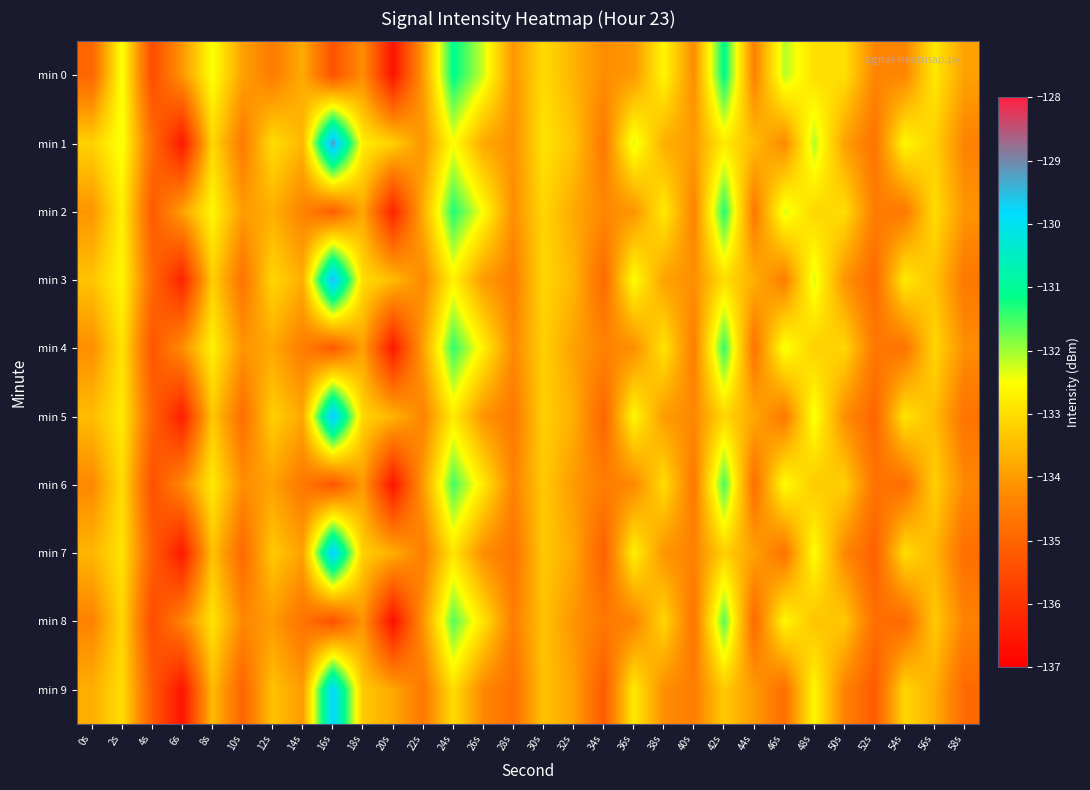

At which category is the sum across all series the highest?

24s